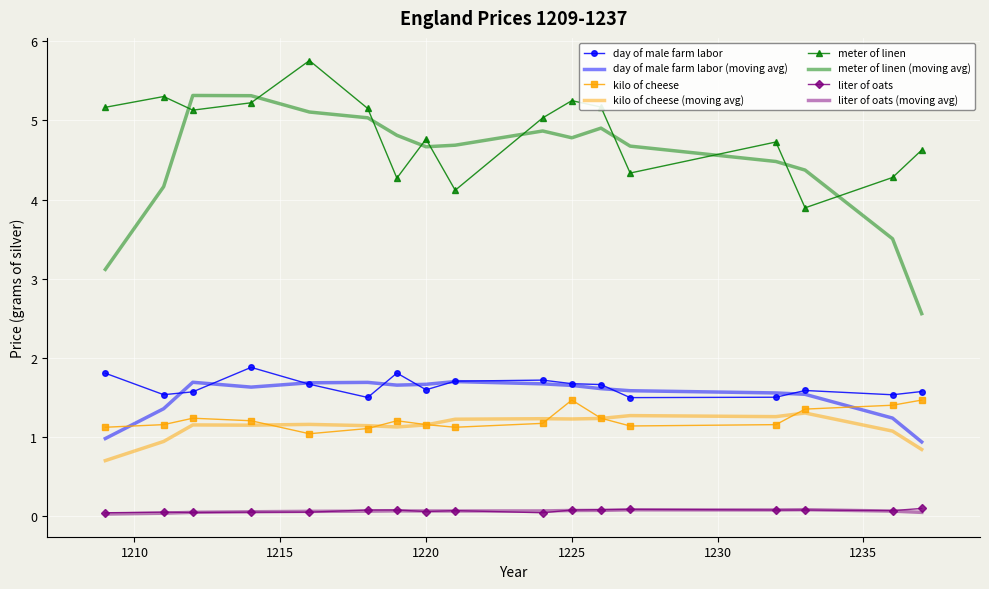

Which series has the largest total across all categories?

meter of linen